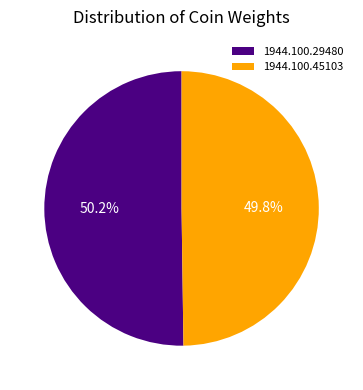

What is the ratio of the value at 1944.100.29480 to the value at 1944.100.45103?

1.0